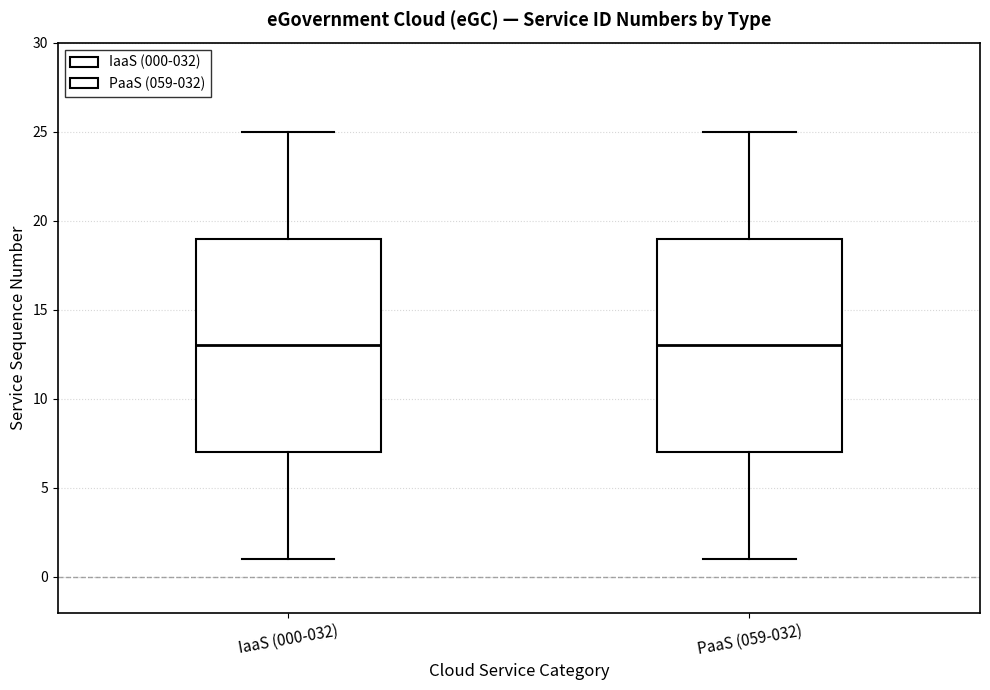

Where does the lower whisker of the box for PaaS (059-032) end on the y-axis? The values are not printed on the chart, so give them approximately, as read against the axis.

1